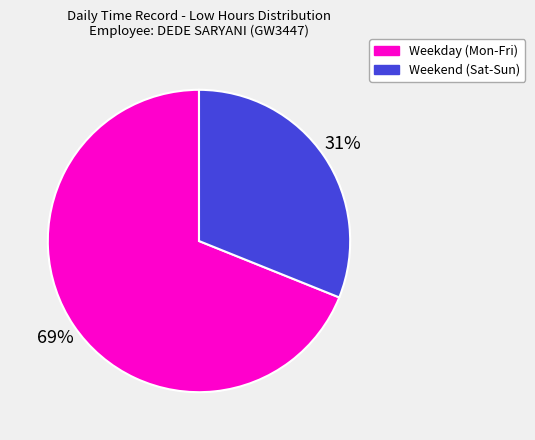

Is there a majority slice in this chart?

Yes